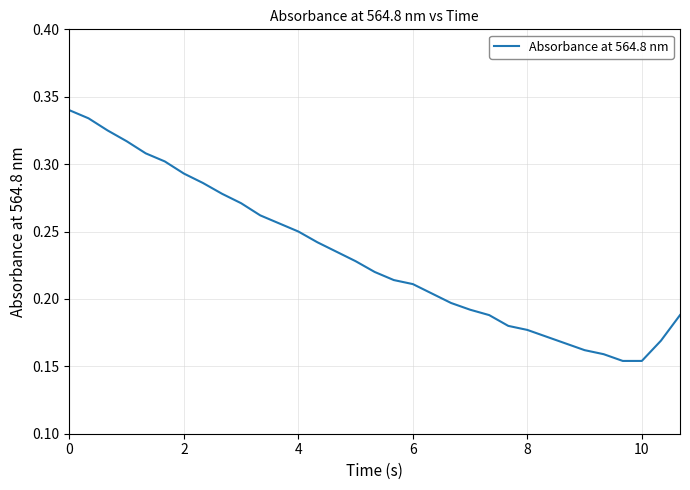

Reading left to right, transcribe all the data shown in this chart.

0.3	0.3	0.3	0.3	0.3	0.3	0.3	0.3	0.3	0.3	0.3	0.3	0.2	0.2	0.2	0.2	0.2	0.2	0.2	0.2	0.2	0.2	0.2	0.2	0.2	0.2	0.2	0.2	0.2	0.2	0.2	0.2	0.2